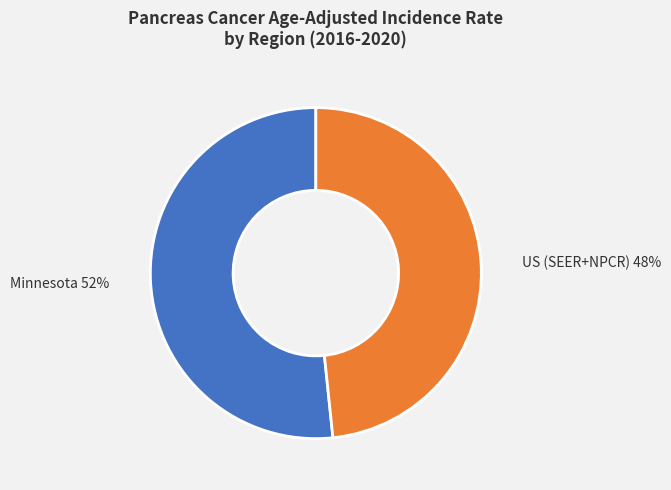

Which slice represents more than half of the pie?

Minnesota